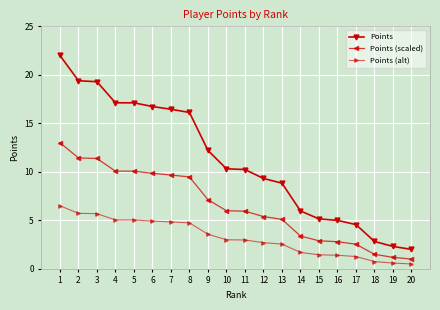

Which series has the largest range (max minus min)?

Points